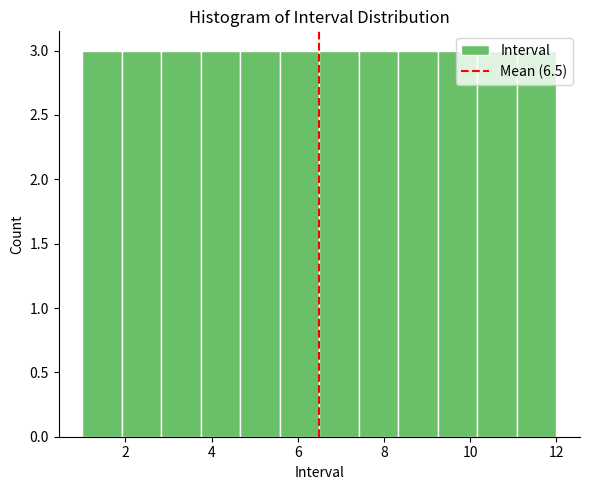

What is the height of the bar covering 9.2 to 10.2 on the x-axis? Neither the bar edges nor the heights are printed on the chart, so give them approximately, as read against the axes.

3